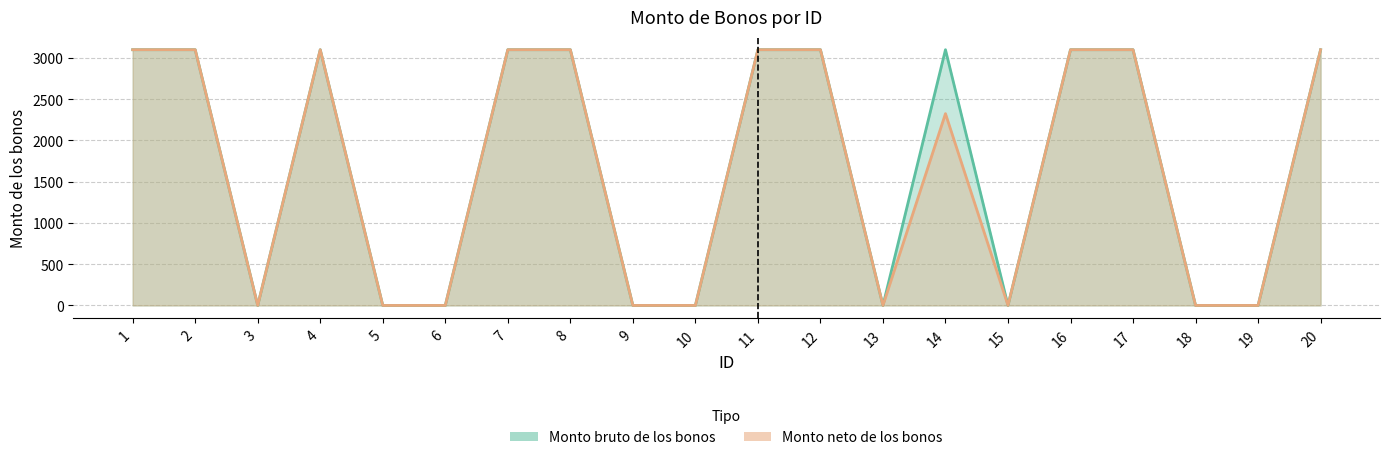

At which category does Monto bruto de los bonos reach its first local valley?

3